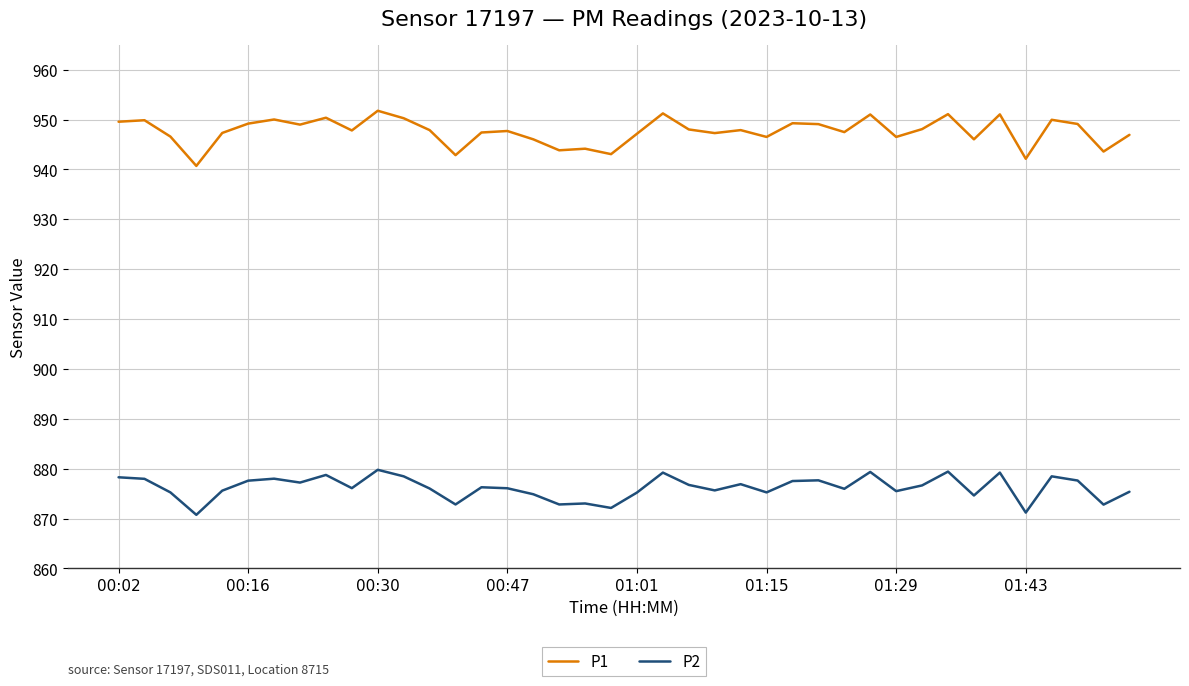

What is the minimum value shown in the chart?

870.8